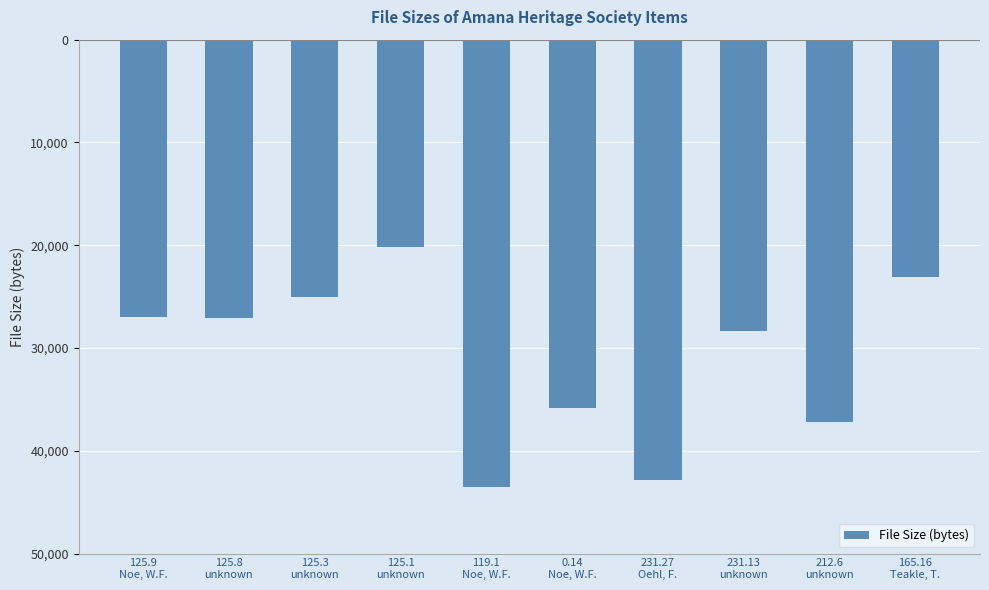

Are the bars horizontal?

No